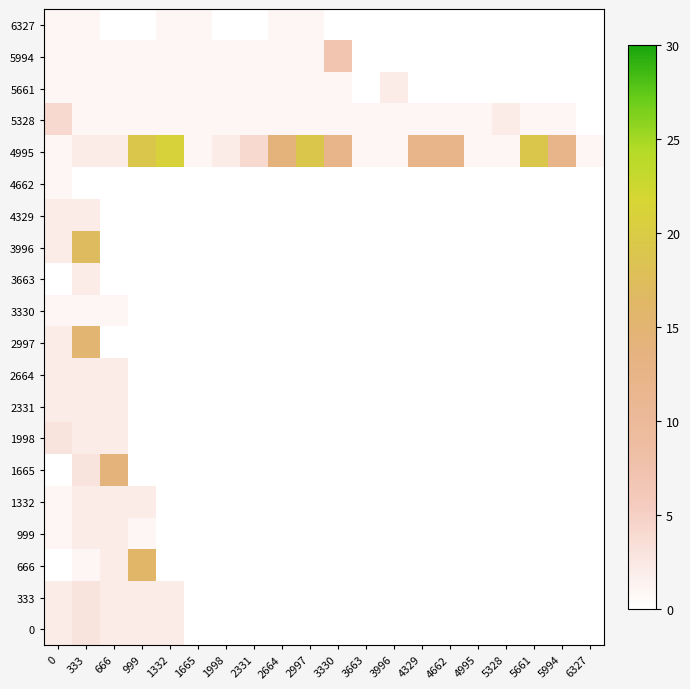

Which label corresponds to the smallest value in the chart?

666